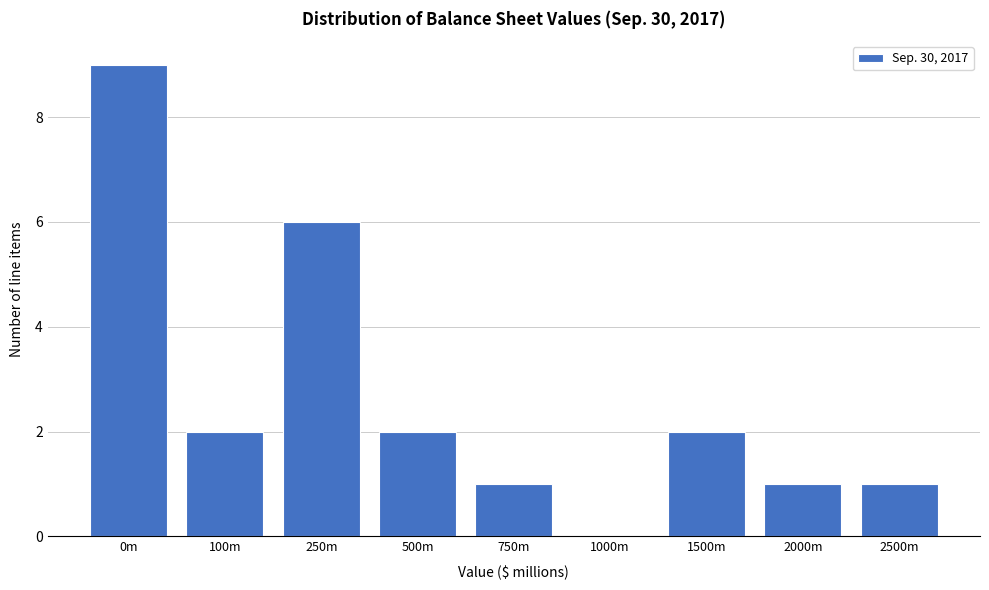

Reading left to right, what are all the values shown in this chart?

0m=9	100m=2	250m=6	500m=2	750m=1	1000m=0	1500m=2	2000m=1	2500m=1